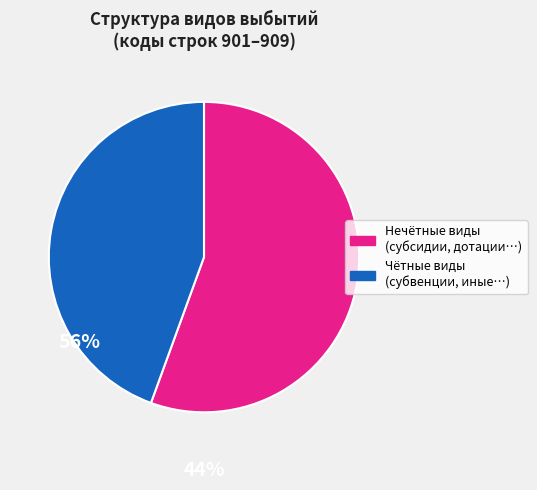

Is there a majority slice in this chart?

Yes